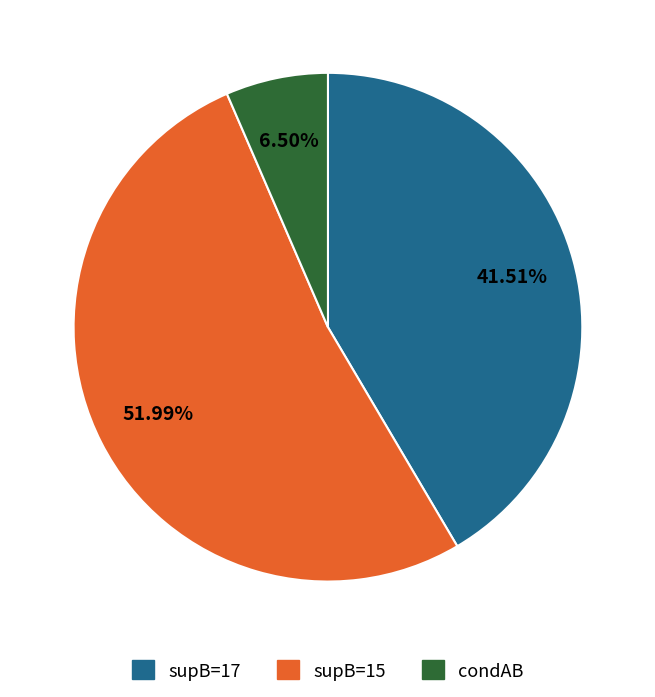

How many segments does this pie chart have?

3